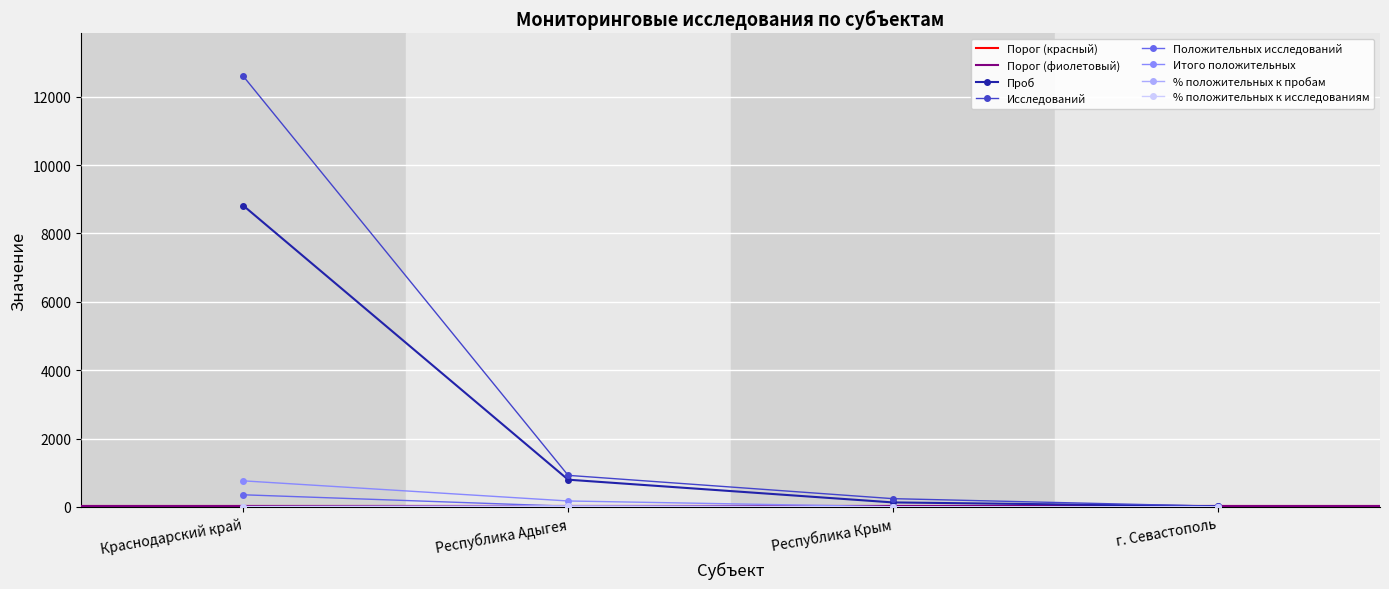

How many values in the Положительных исследований series are below 18?

2